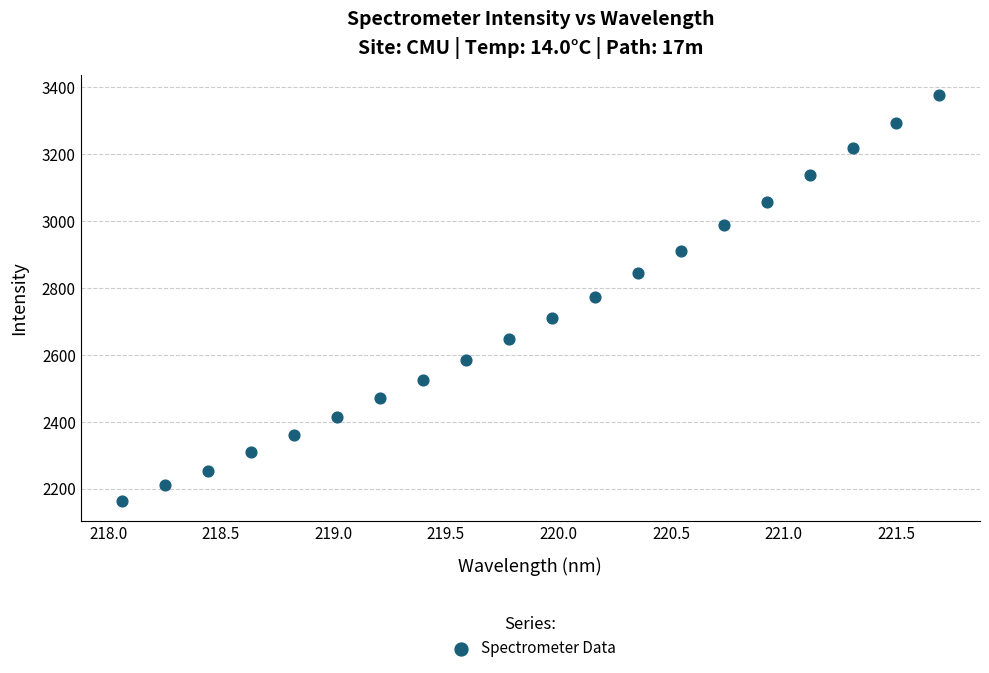

What is the range of X values (max minus min)?

3.6